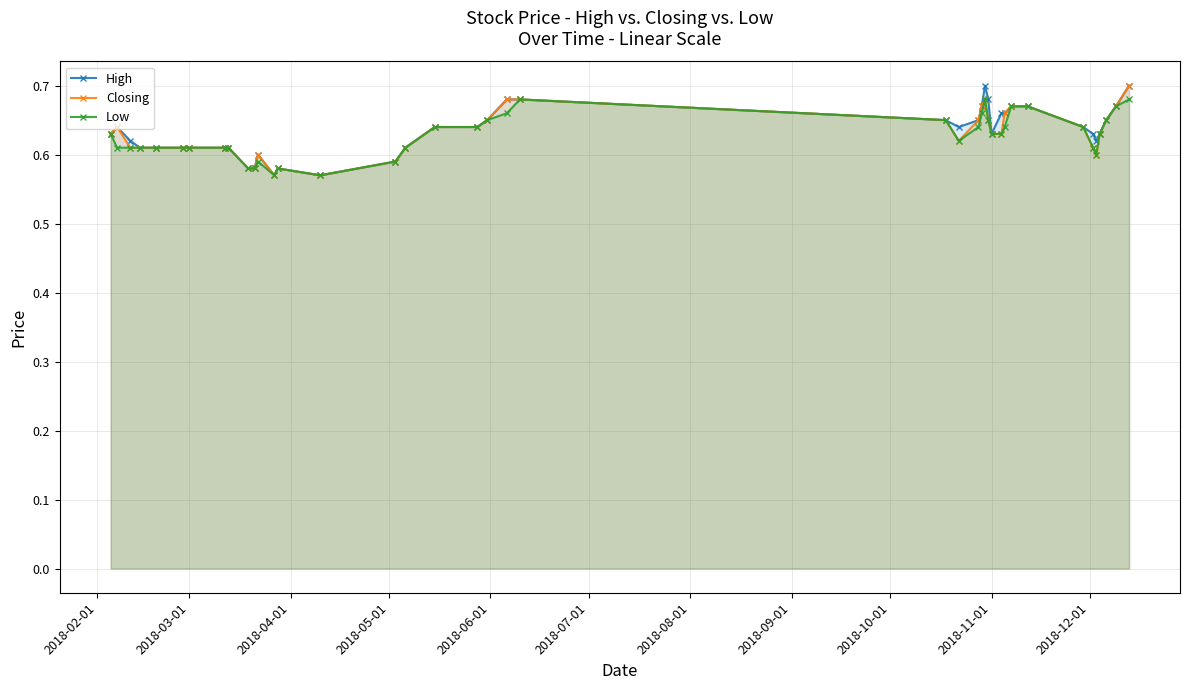

What is the minimum value shown in the chart?

0.6